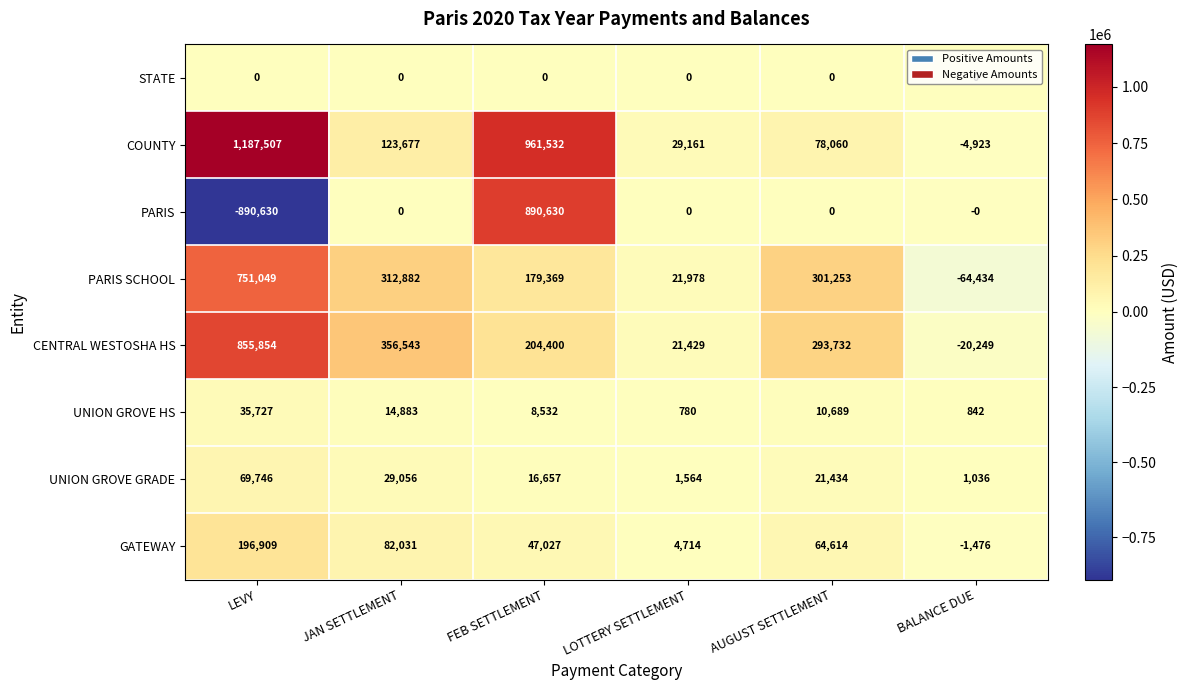

True or false: COUNTY has a value of 123677 at JAN SETTLEMENT.

True